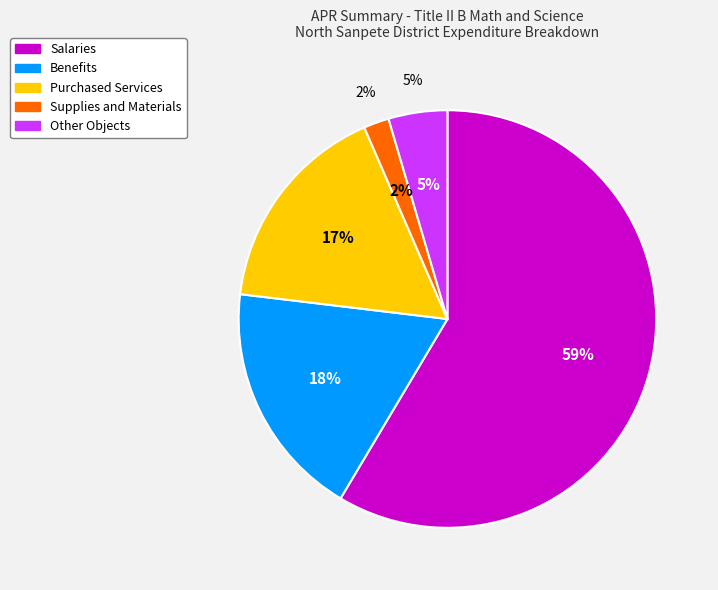

Which slice is the largest?

Salaries